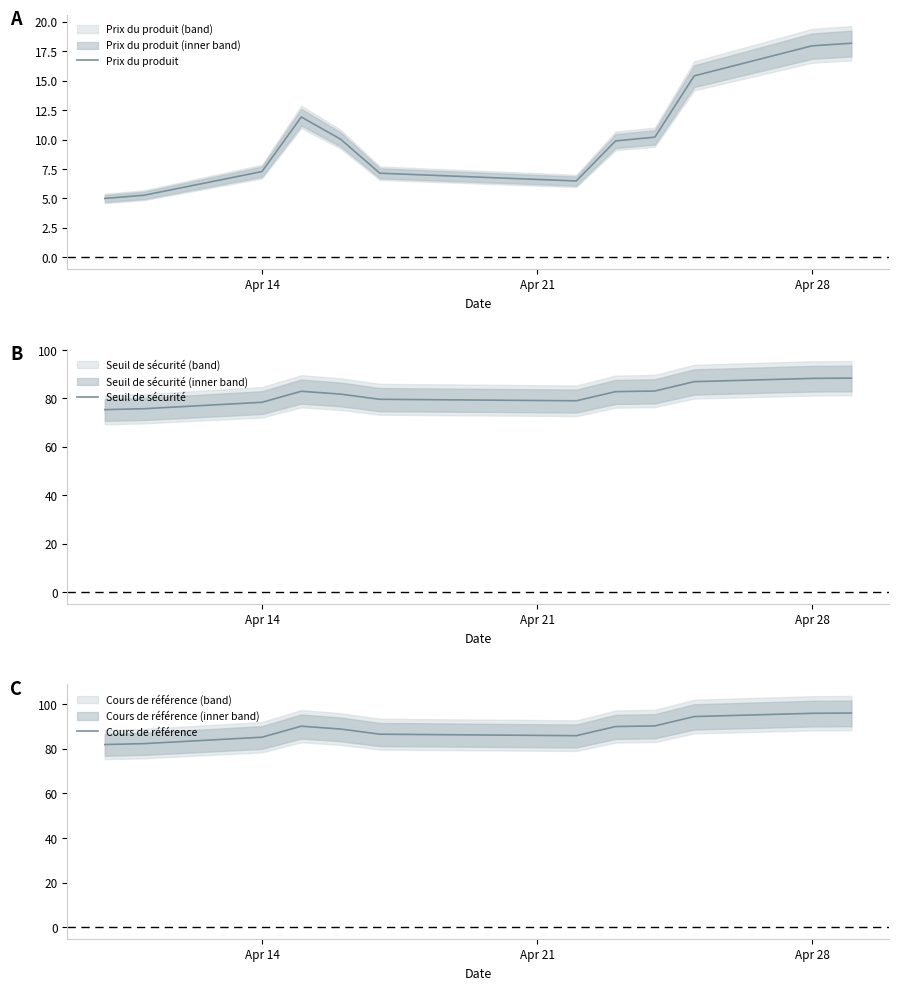

What is the maximum value for Seuil de sécurité?

88.4